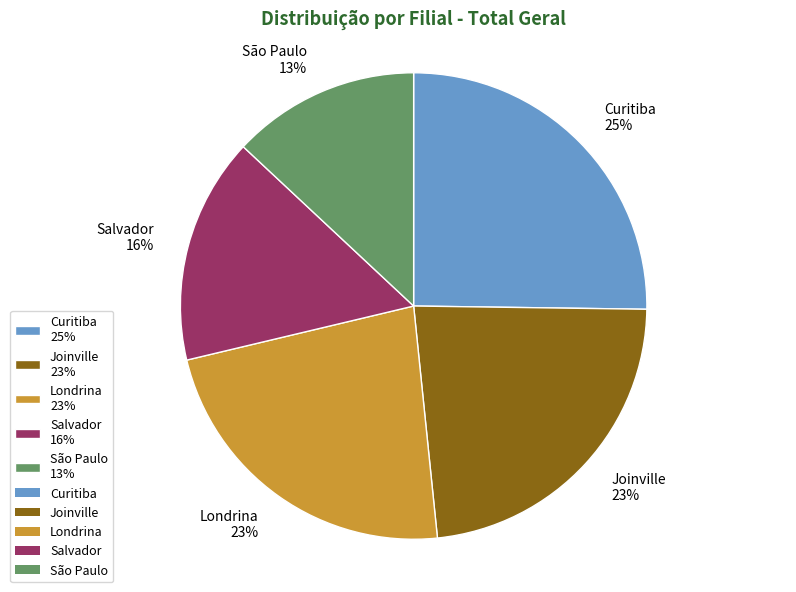

Combined, do São Paulo and Londrina account for over 50%?

No